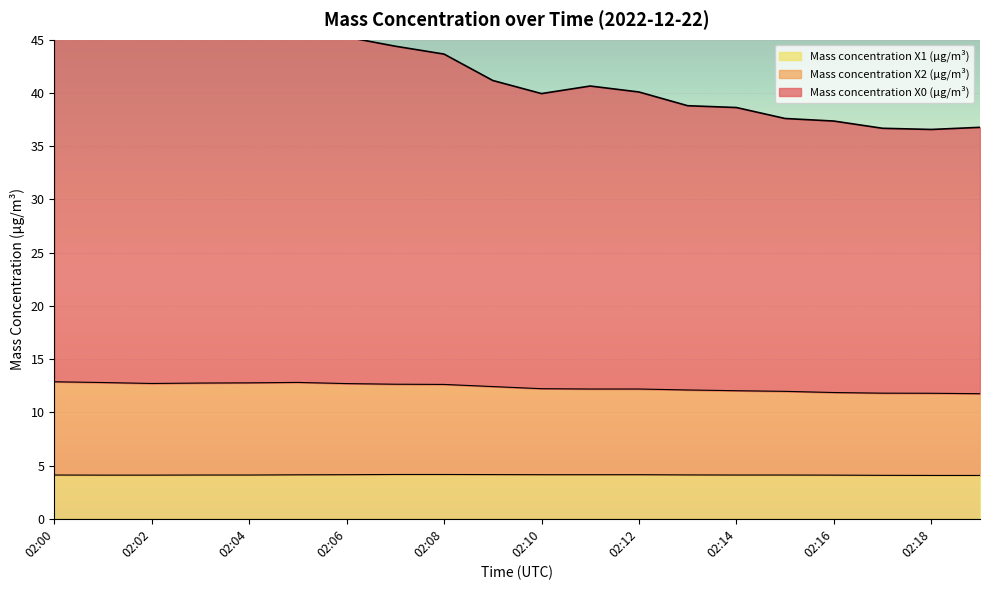

Which category has the lowest value in the Mass concentration X2 (μg/m³) series?

02:19